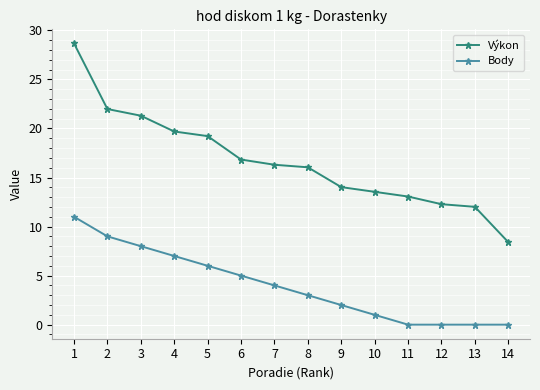

Between 5 and 6, which series saw the biggest shift?

Výkon